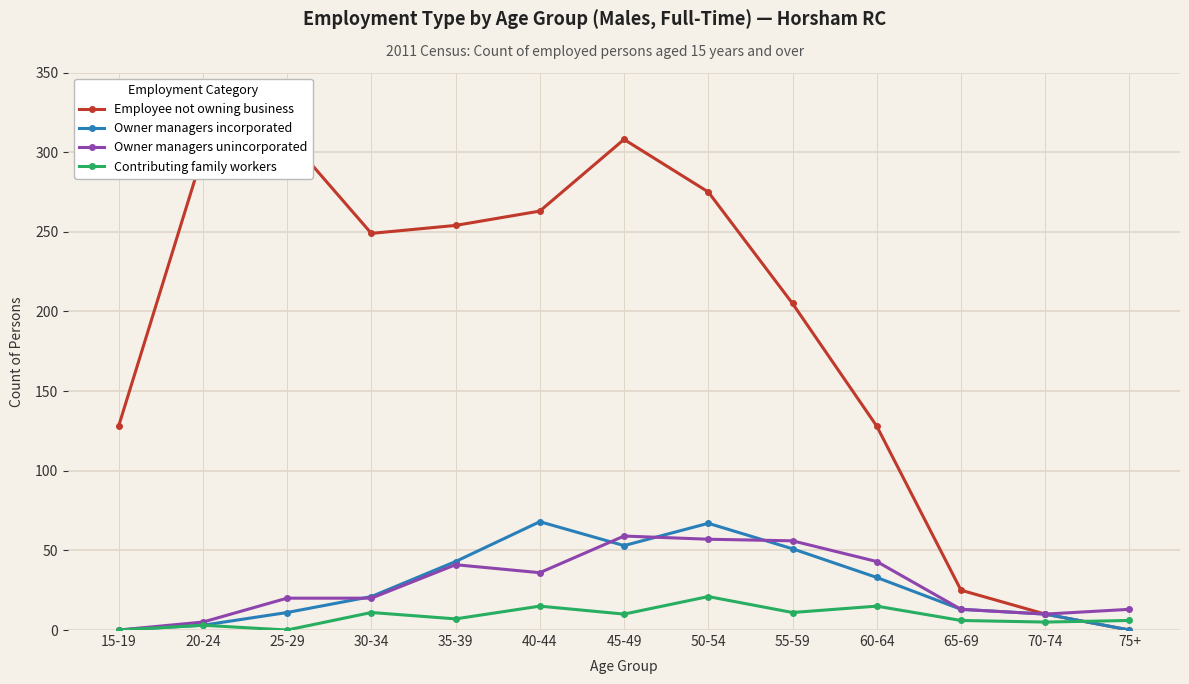

Which has a higher value, 75+ or 60-64?

60-64